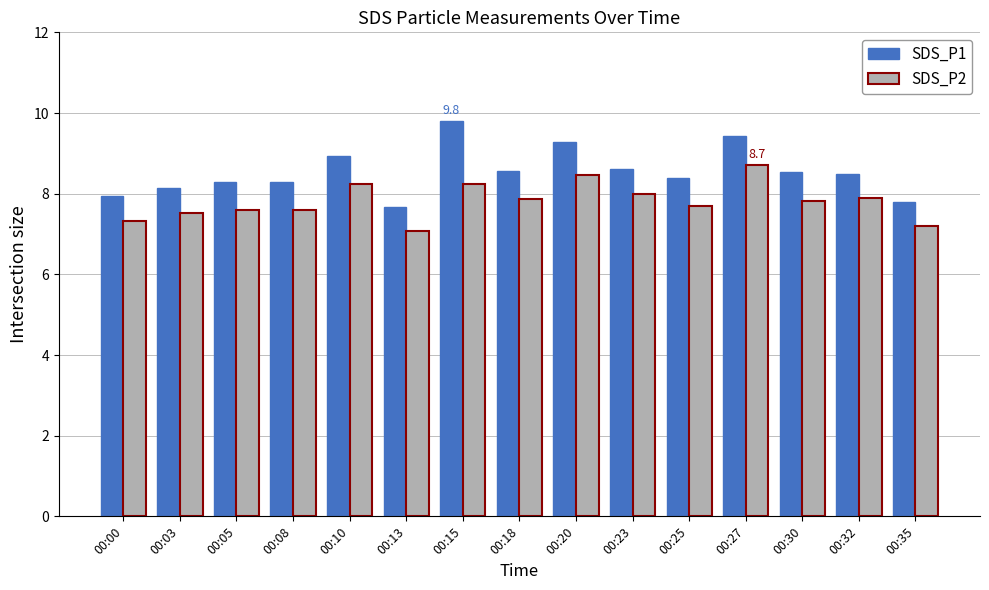

At which label does SDS_P1 first exceed 8?

00:03